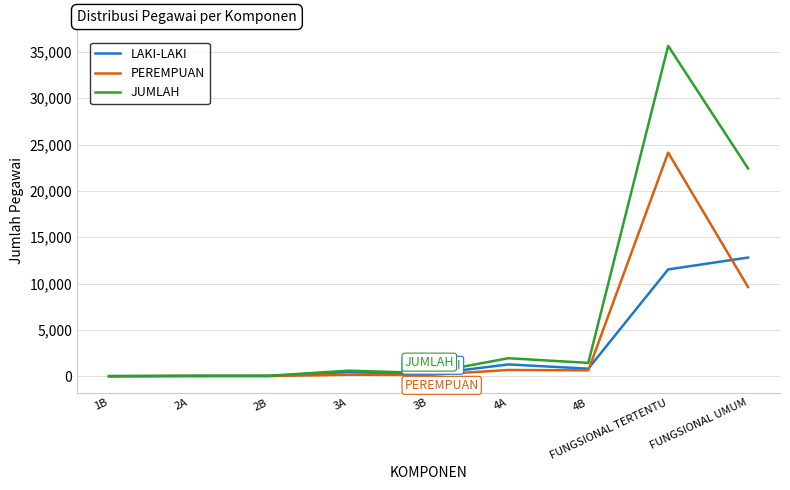

At which category does the chart reach its peak across all series?

FUNGSIONAL TERTENTU